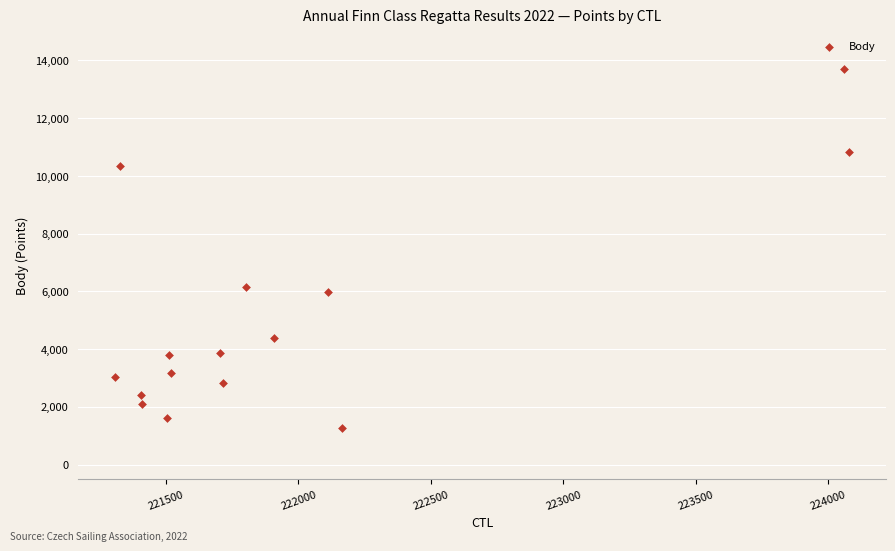

What is the range of X values (max minus min)?

2771